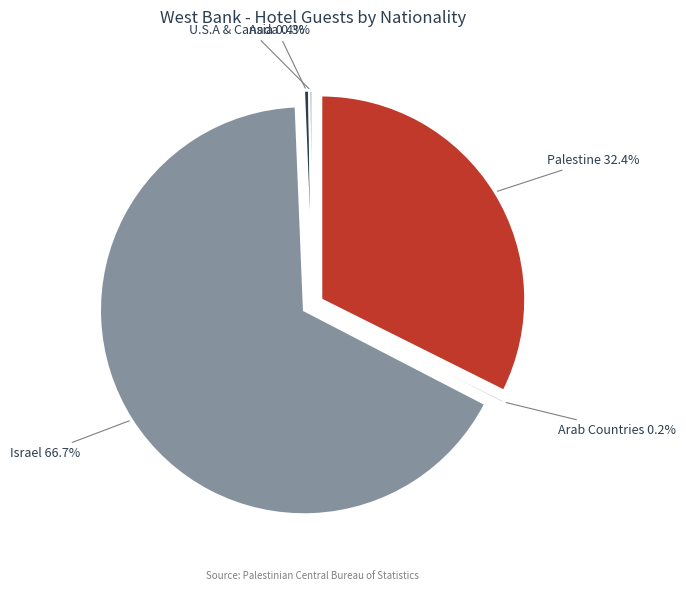

What is the total percentage of Arab Countries and U.S.A & Canada?

0.5%